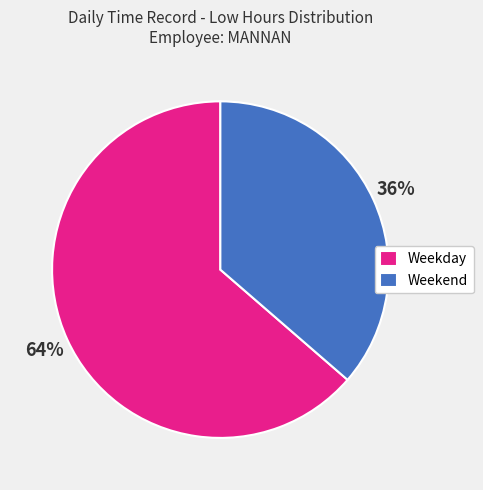

To the nearest percent, what portion does Weekday represent?

64%